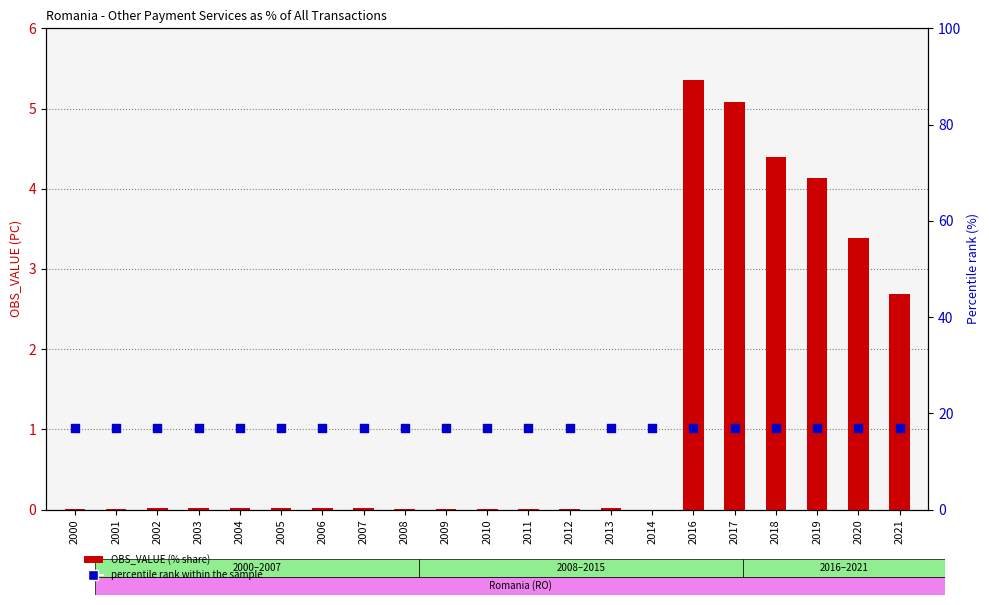

Which series reaches the minimum Y coordinate?

OBS_VALUE (% share)